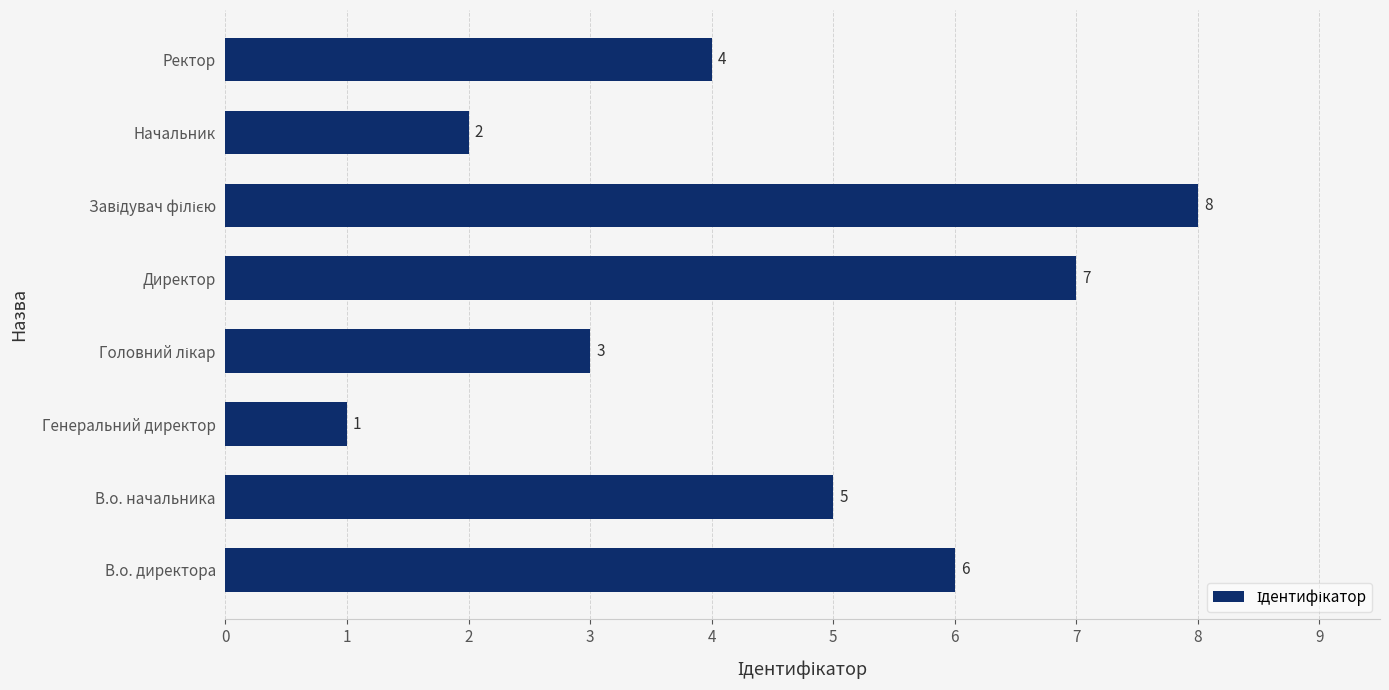

How many categories are shown in the chart?

8